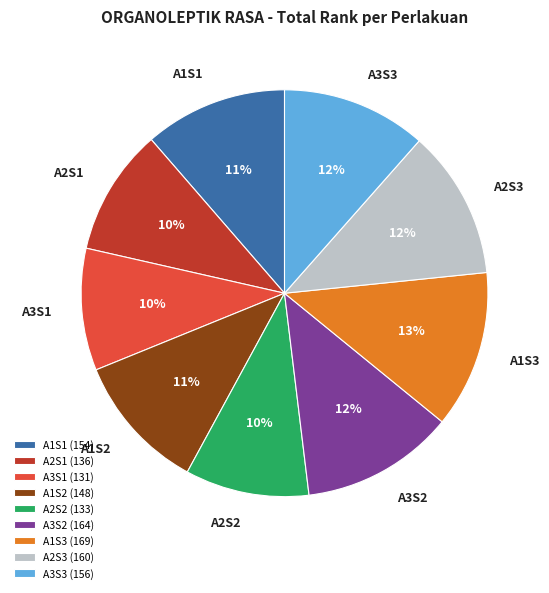

To the nearest percent, what is the average slice percentage?

11%